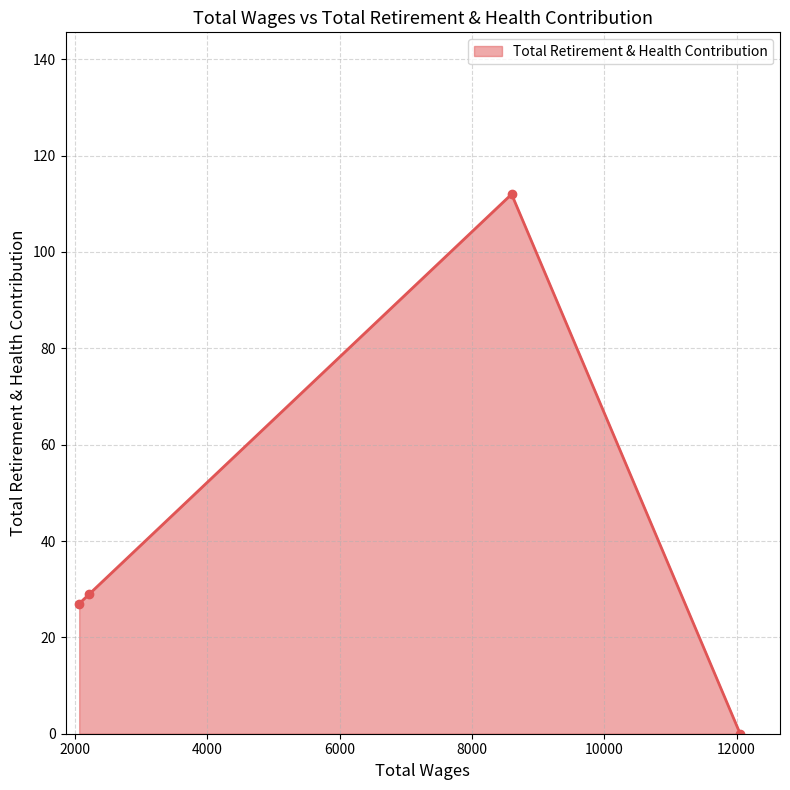

True or false: there are more than 0 points higher than both neighbors.

True